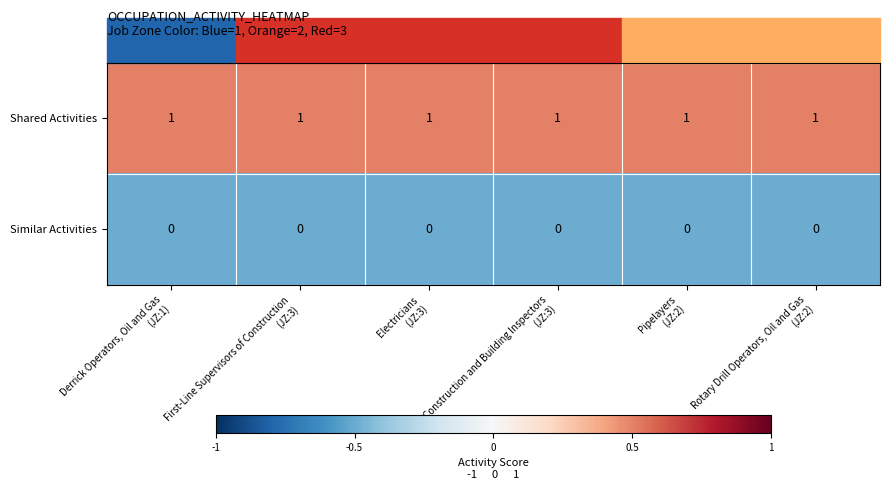

Which series has the largest total across all categories?

Shared Activities